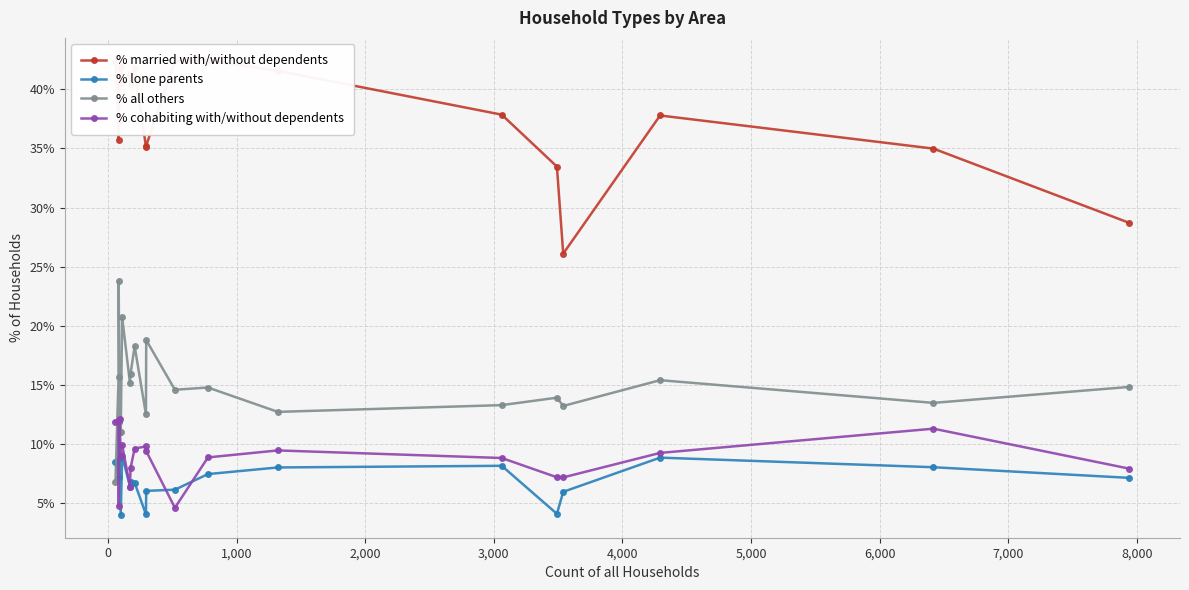

What is the value of the % all others point at the 6th from the left?

20.7